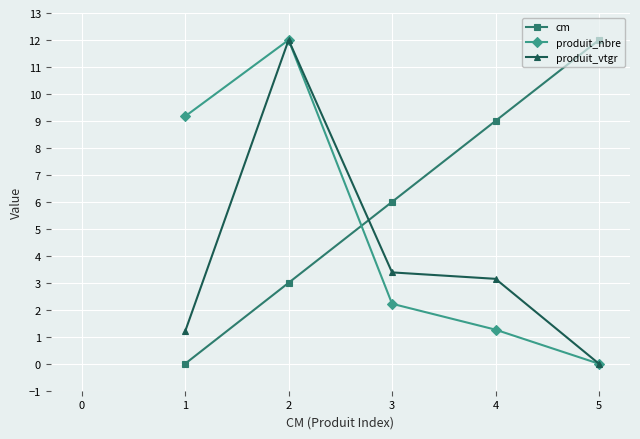

True or false: produit_vtgr has more than 1 interior local peaks.

False